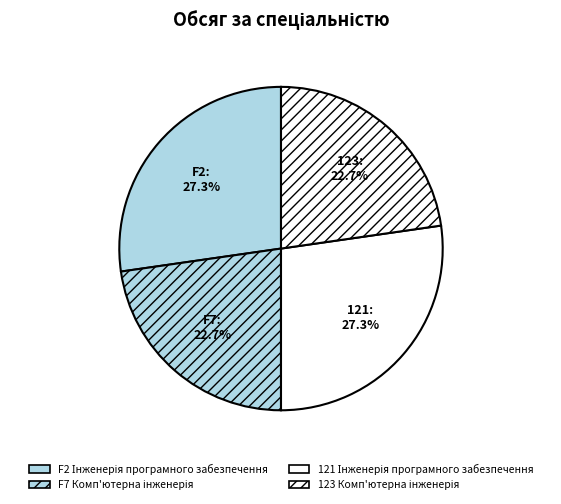

Is it true that F7 Комп'ютерна інженерія is 36% of the pie?

False